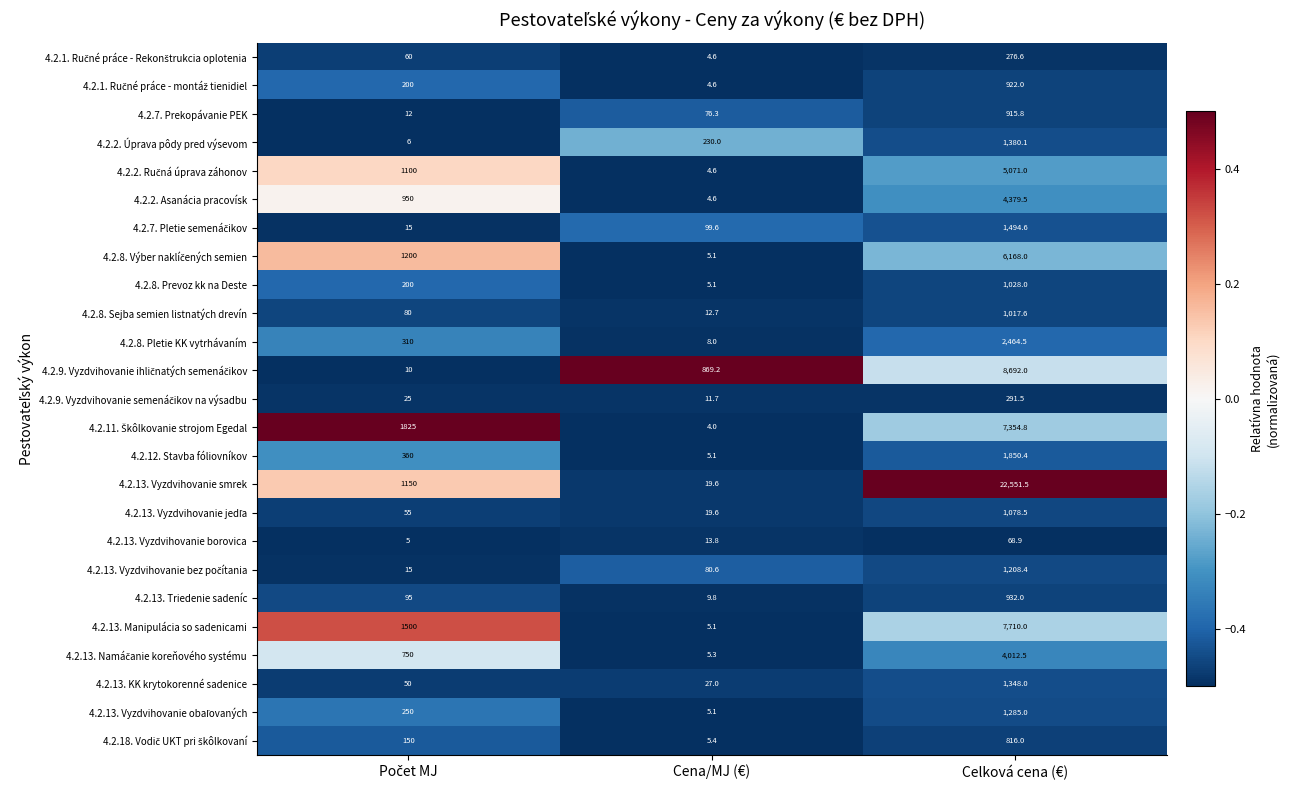

Which series has the widest spread of values?

4.2.13. Vyzdvihovanie smrek